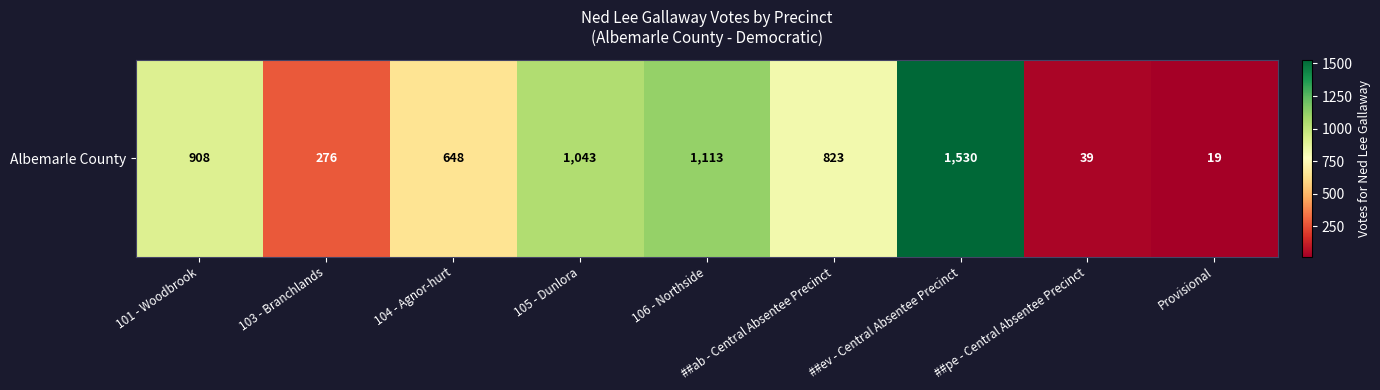

List the labels in order of value, largest first.

##ev - Central Absentee Precinct, 106 - Northside, 105 - Dunlora, 101 - Woodbrook, ##ab - Central Absentee Precinct, 104 - Agnor-hurt, 103 - Branchlands, ##pe - Central Absentee Precinct, Provisional